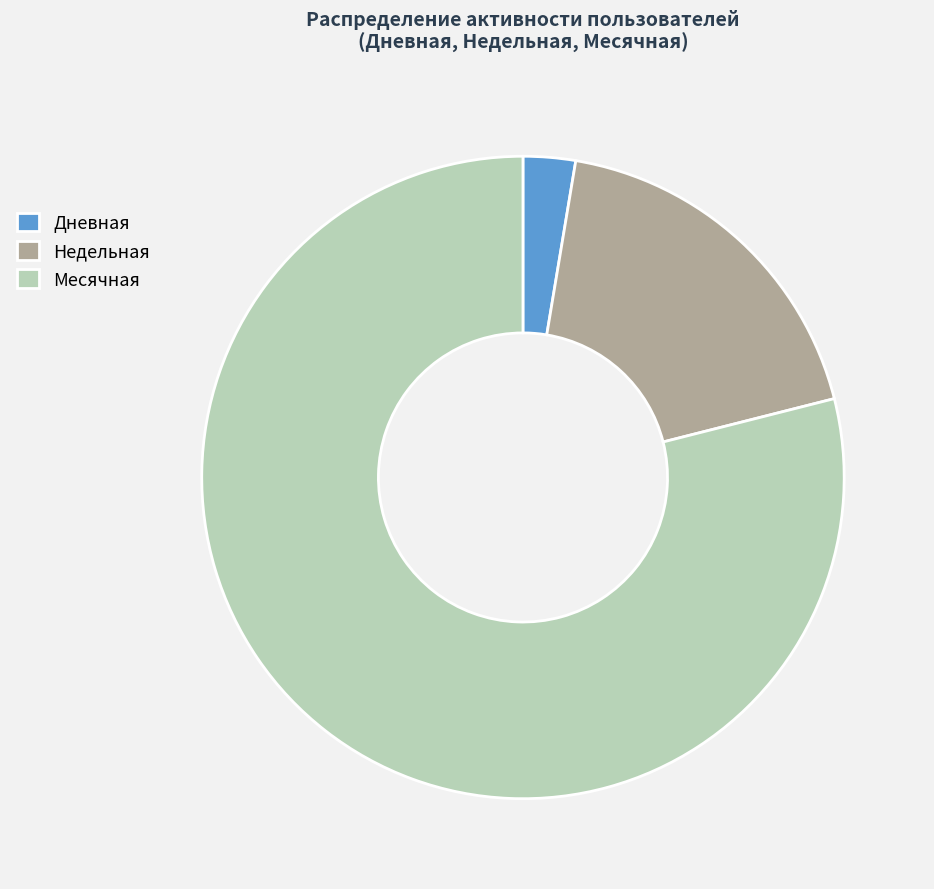

True or false: Недельная accounts for 26% of the total.

False